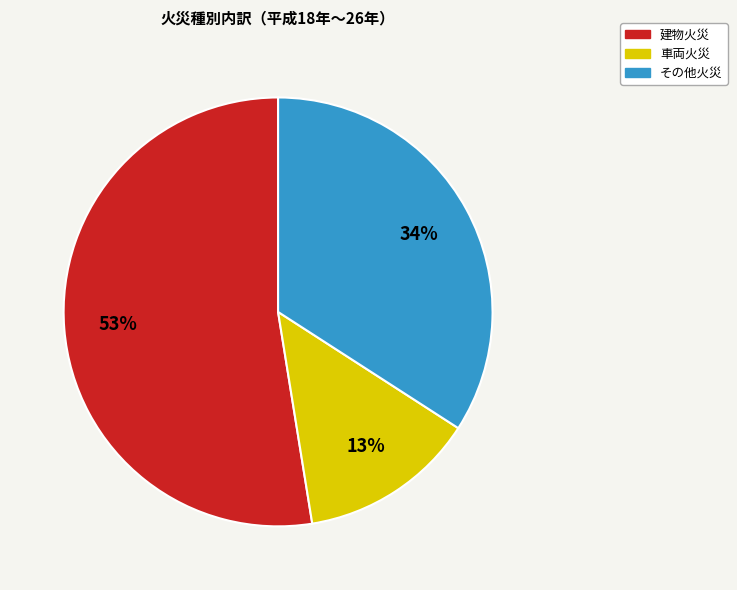

To the nearest percent, what portion does その他火災 represent?

34%